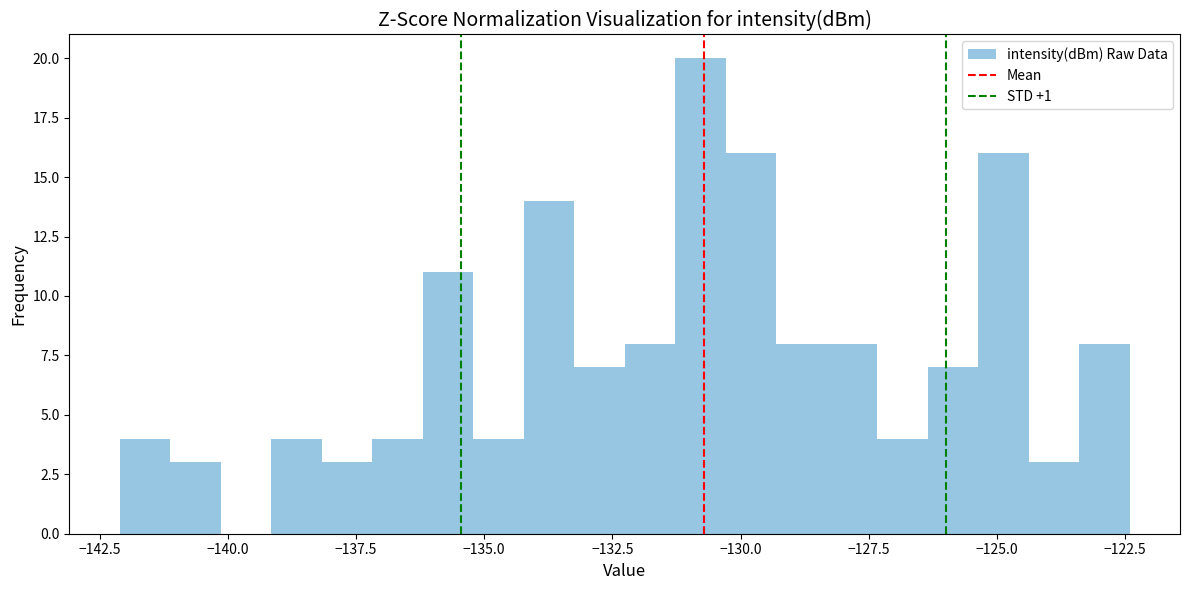

Around what value on the x-axis is the tallest bar? Give the approximate position of its centre, as read against the axis.

-131.0